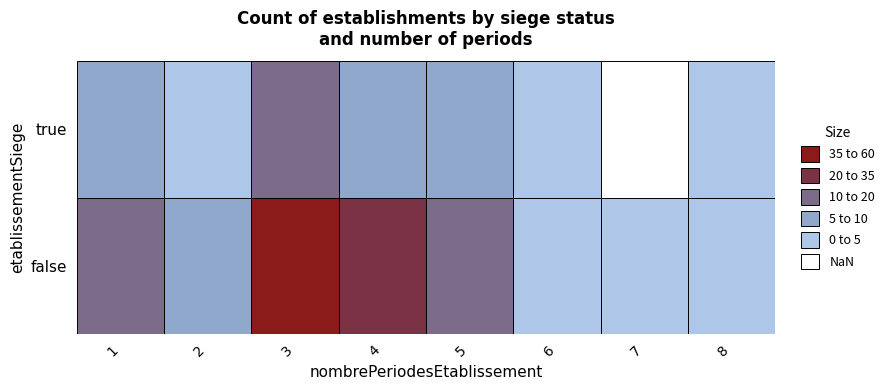

Where does the true series first go above 5?

1